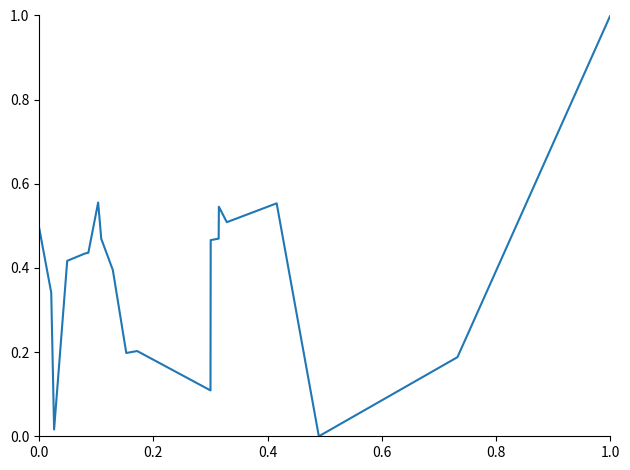

Where is the first local maximum?

0.6